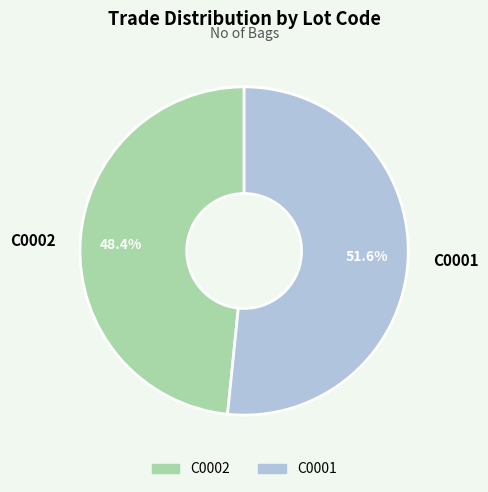

How many segments does this pie chart have?

2